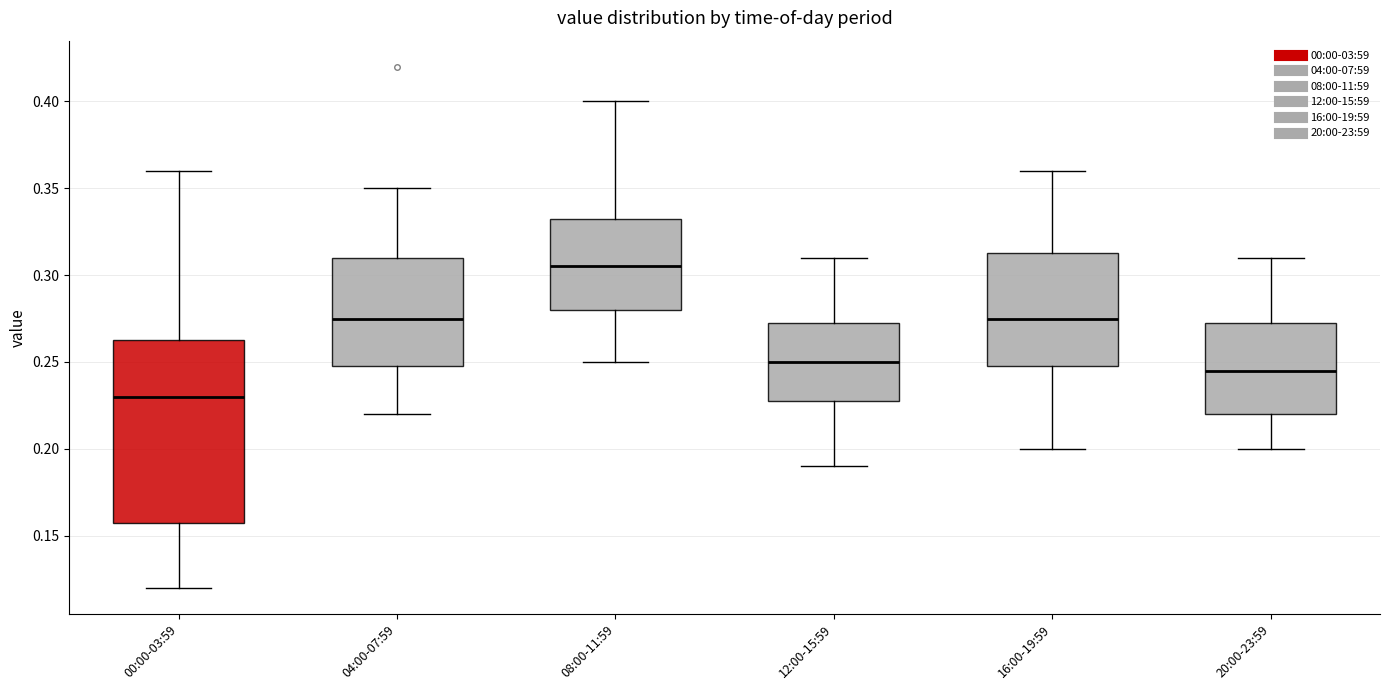

Where does the upper whisker of the box for 04:00-07:59 end on the y-axis? The values are not printed on the chart, so give them approximately, as read against the axis.

0.350